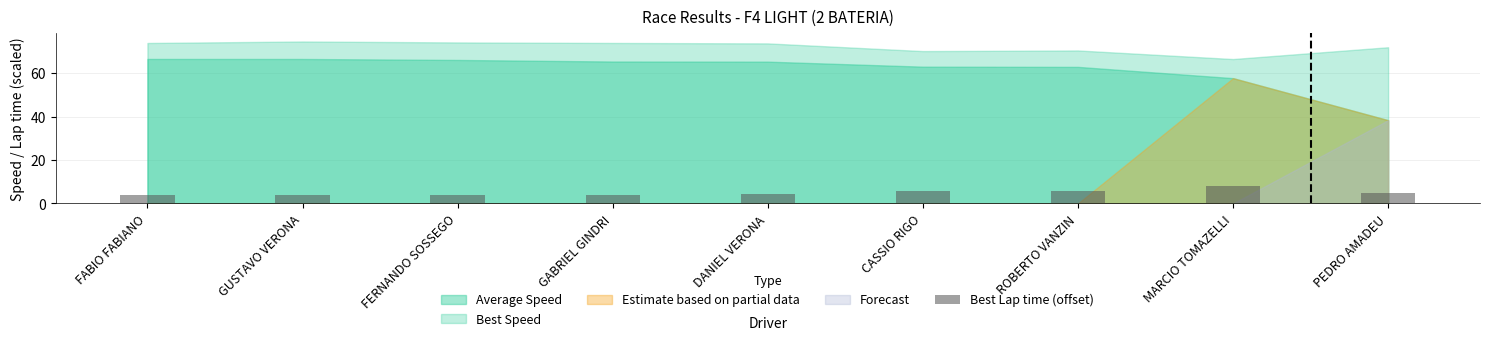

What is the difference between the maximum and second lowest values?

3.9